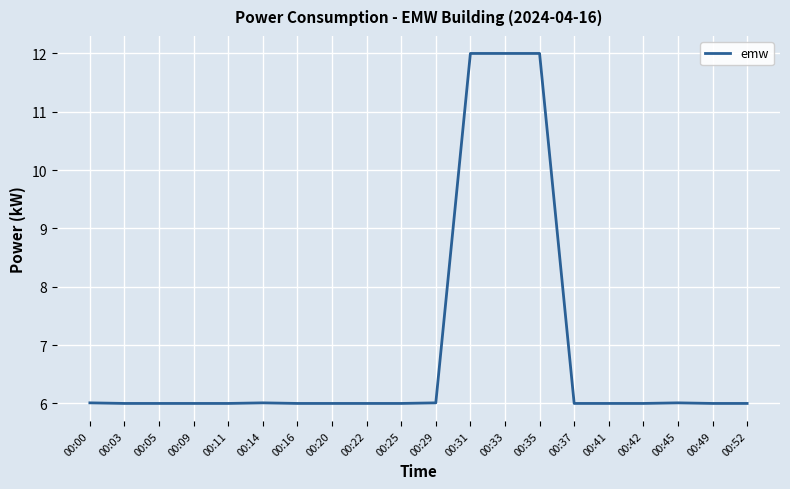

What is the smallest value displayed?

6.0